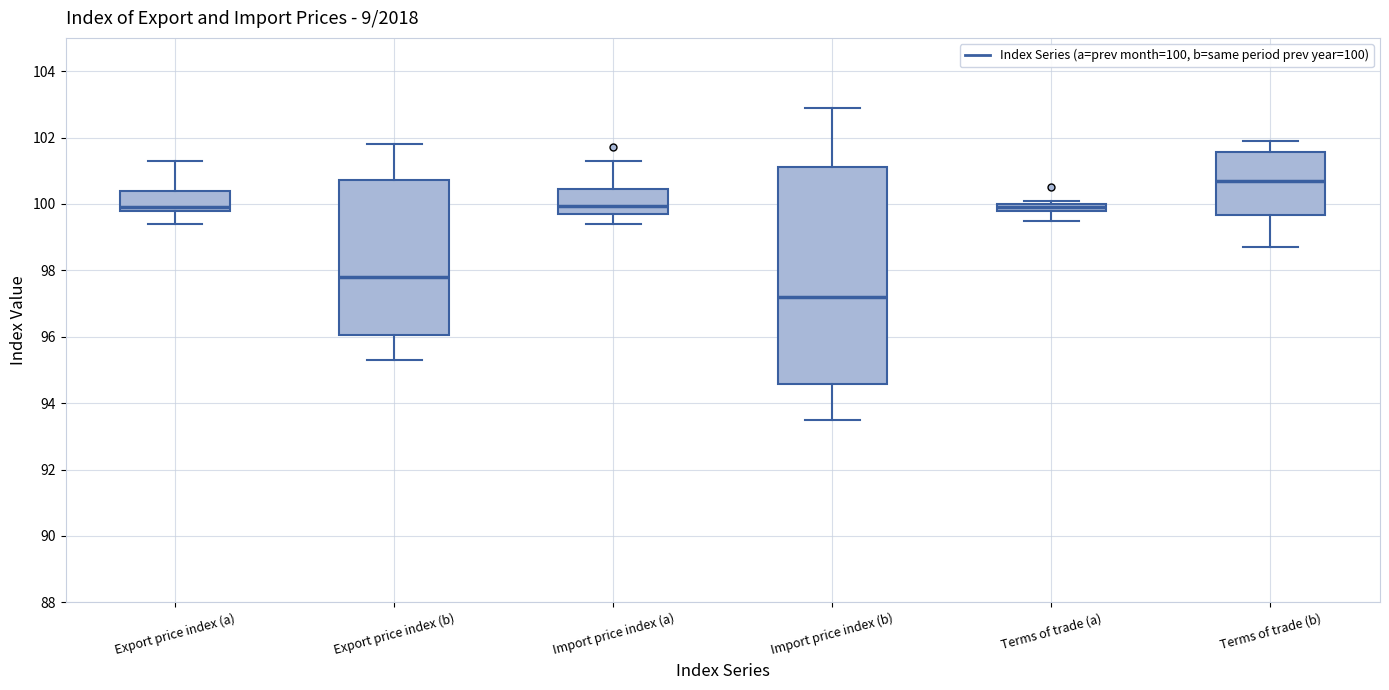

Where is the lower edge of the box for Import price index (a) on the y-axis? The values are not printed on the chart, so give them approximately, as read against the axis.

99.8